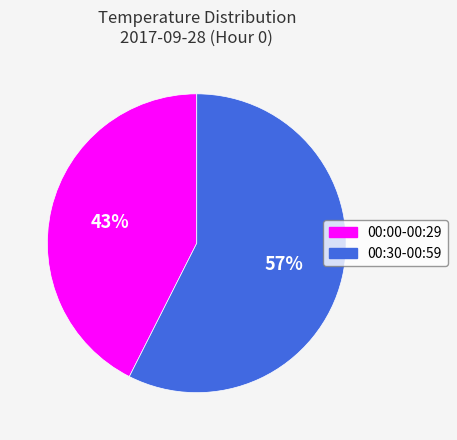

Is there any slice that represents more than half of the pie?

Yes